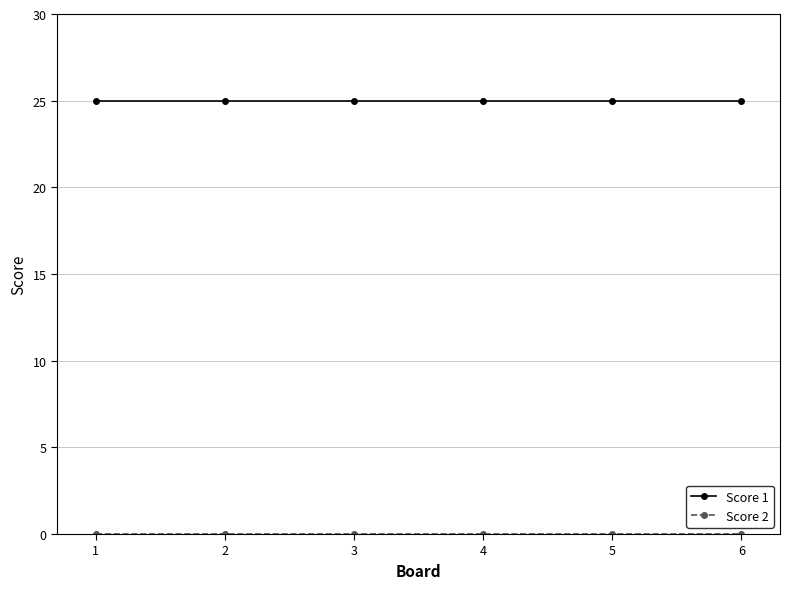

What is the total value across all series at 2?

25